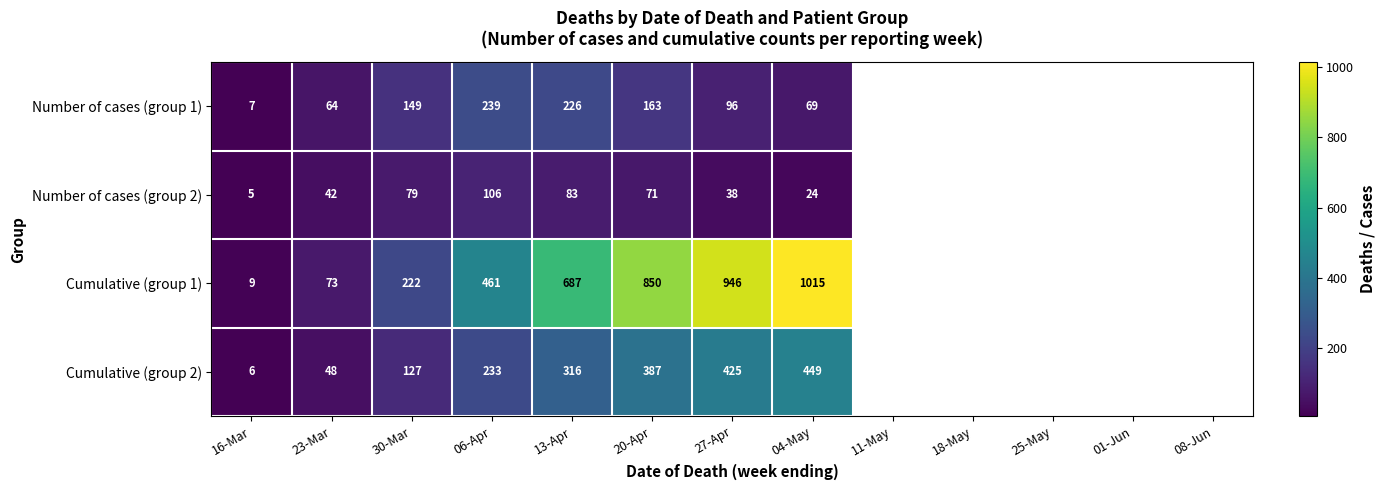

Is it true that Cumulative (group 2) equals 92 at 13-Apr?

False